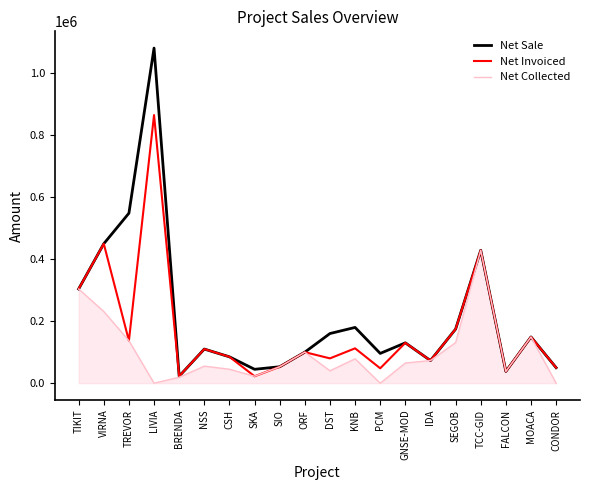

Is it true that Net Invoiced equals 38000.0 at FALCON?

True